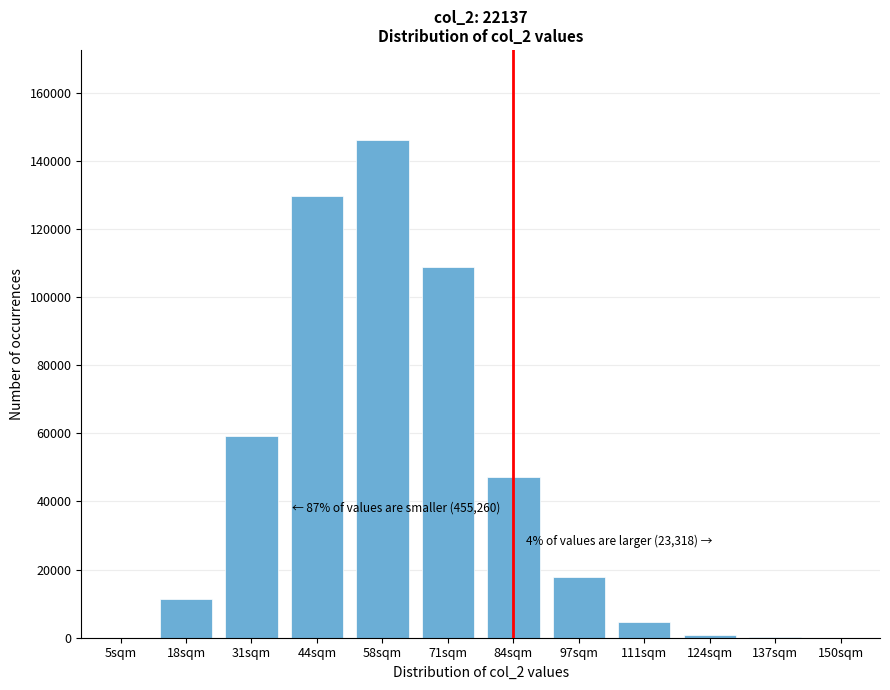

Is it true that the value at 97sqm is 4352?

False